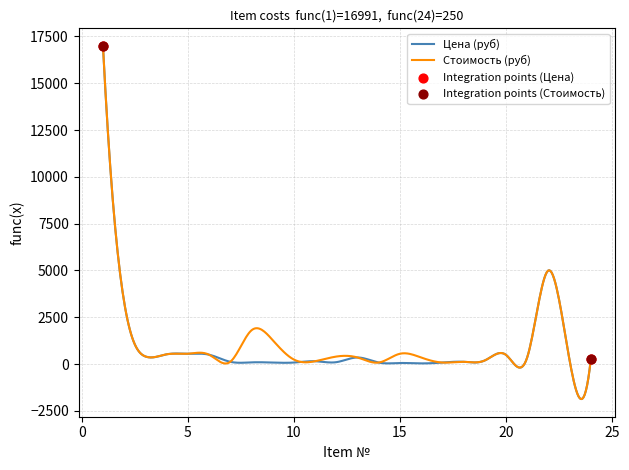

Which series has the widest spread of values?

Стоимость (руб)